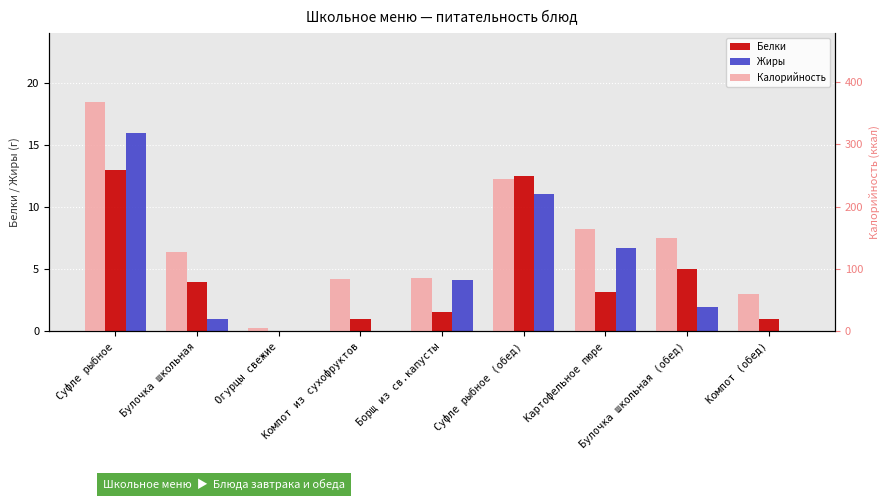

What is the approximate value of Белки at Компот (обед)?

1.0